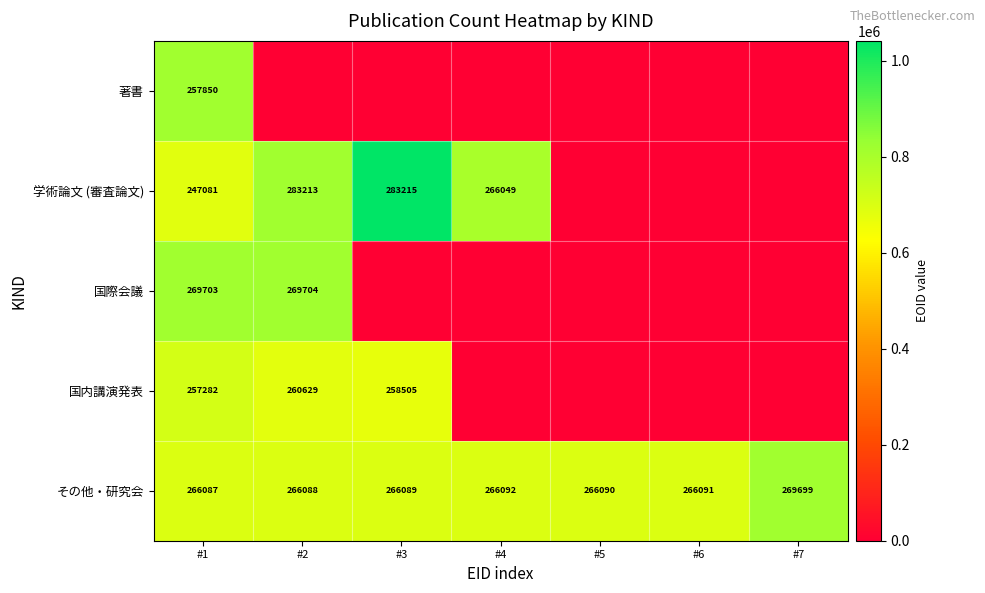

Is it true that その他・研究会 equals 107549 at #7?

False